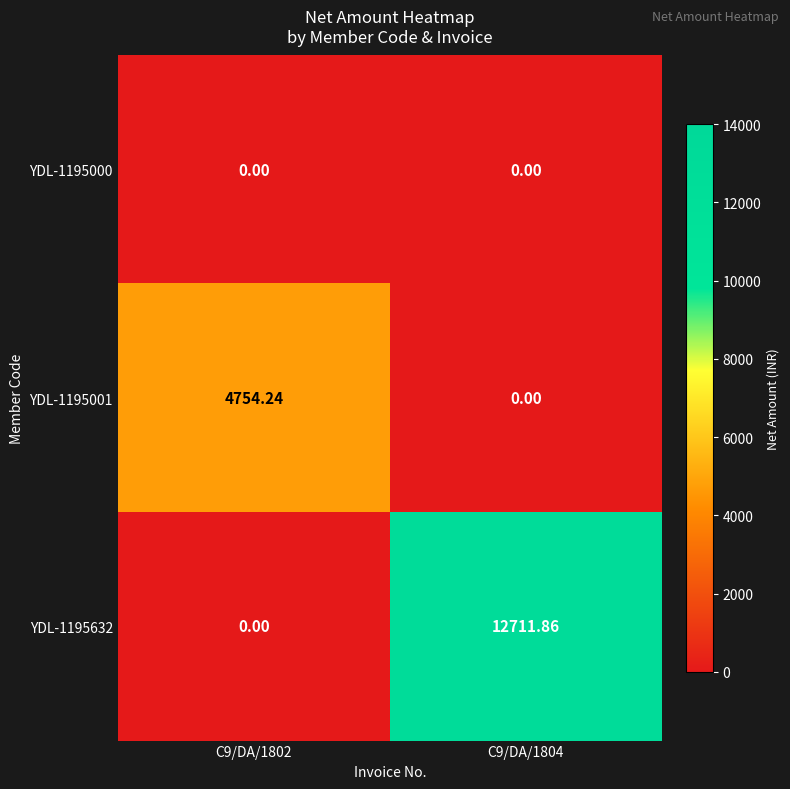

Rank the series by their maximum value, from highest to lowest.

YDL-1195632, YDL-1195001, YDL-1195000